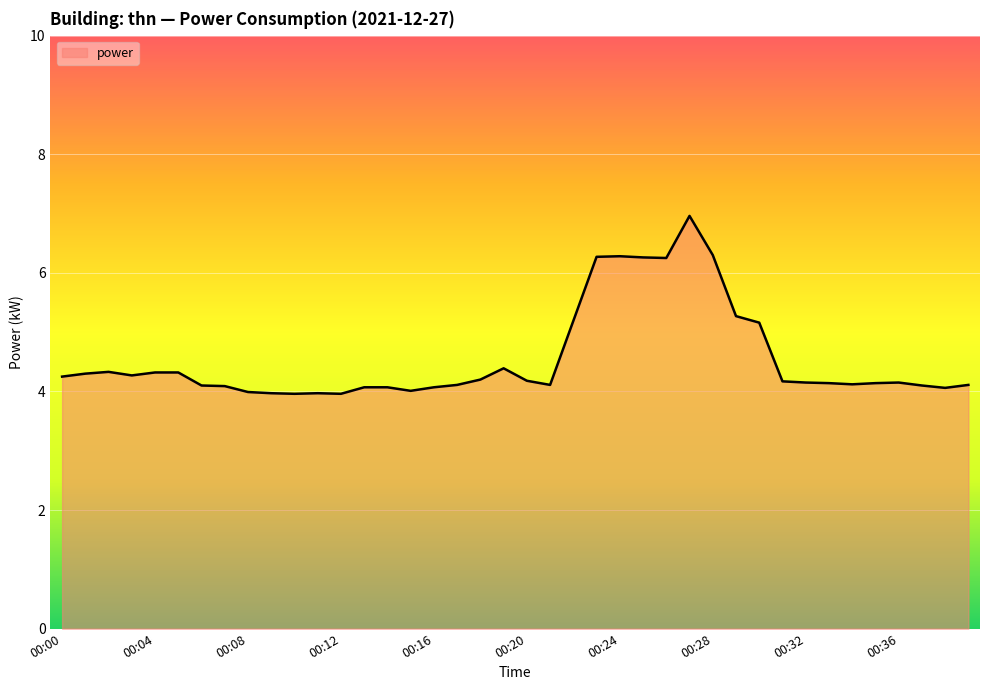

What is the difference between the second highest and minimum values?

2.3